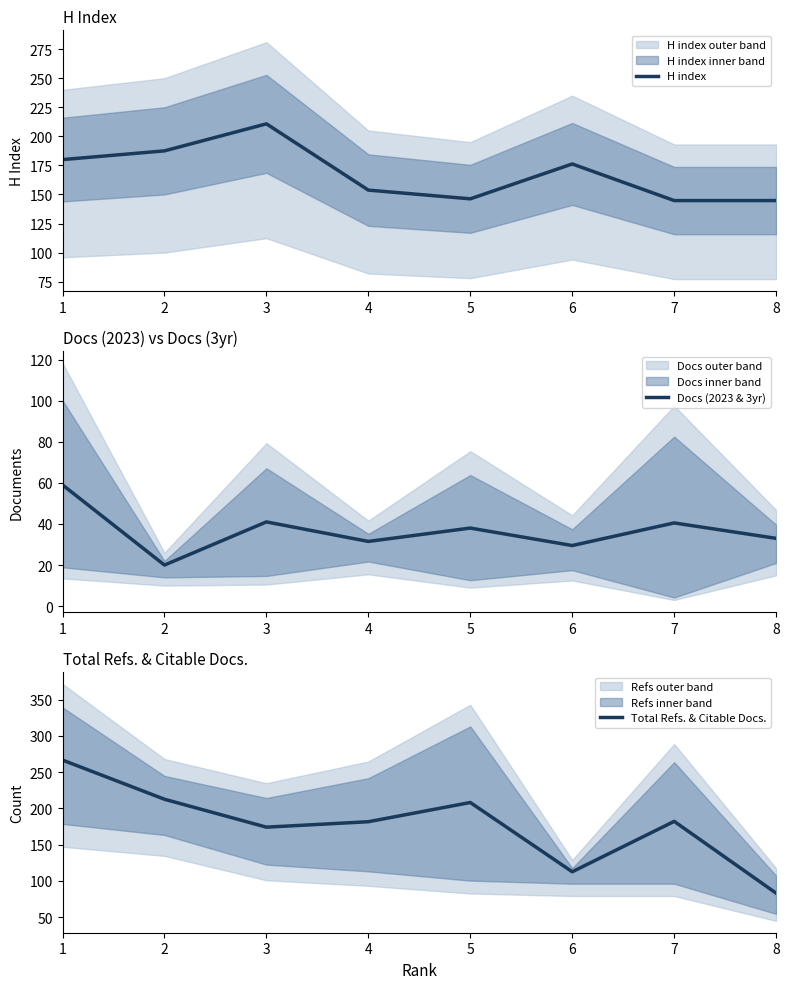

Count the number of data series in this chart.

3